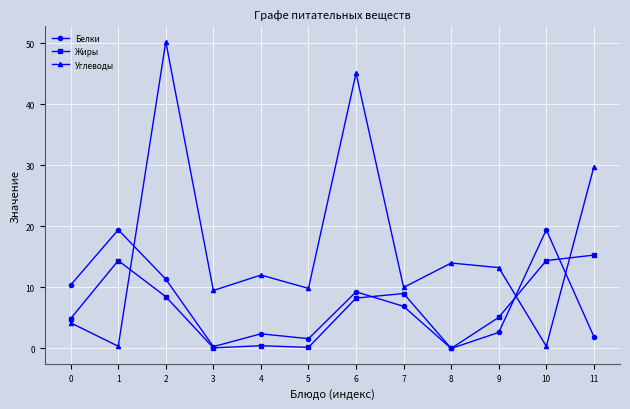

The value of Углеводы at 11 is 29.8. True or false?

True